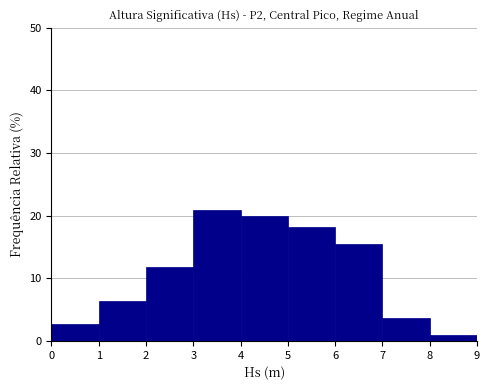

Reading left to right, list every bar in this chart as the range it spans on the x-axis followed by its height. The values are not printed on the chart, so give them approximately, as read against the axis.

0 to 1: 3
1 to 2: 6
2 to 3: 12
3 to 4: 21
4 to 5: 20
5 to 6: 18
6 to 7: 15
7 to 8: 4
8 to 9: under 1